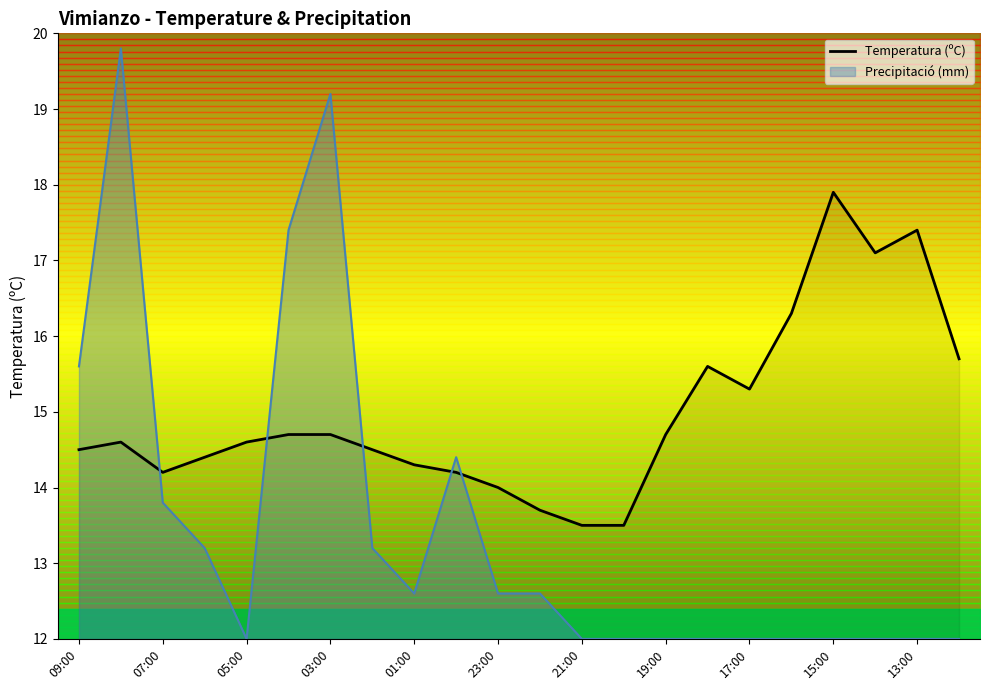

How many points are higher than both their immediate neighbors (excluding endpoints)?

4